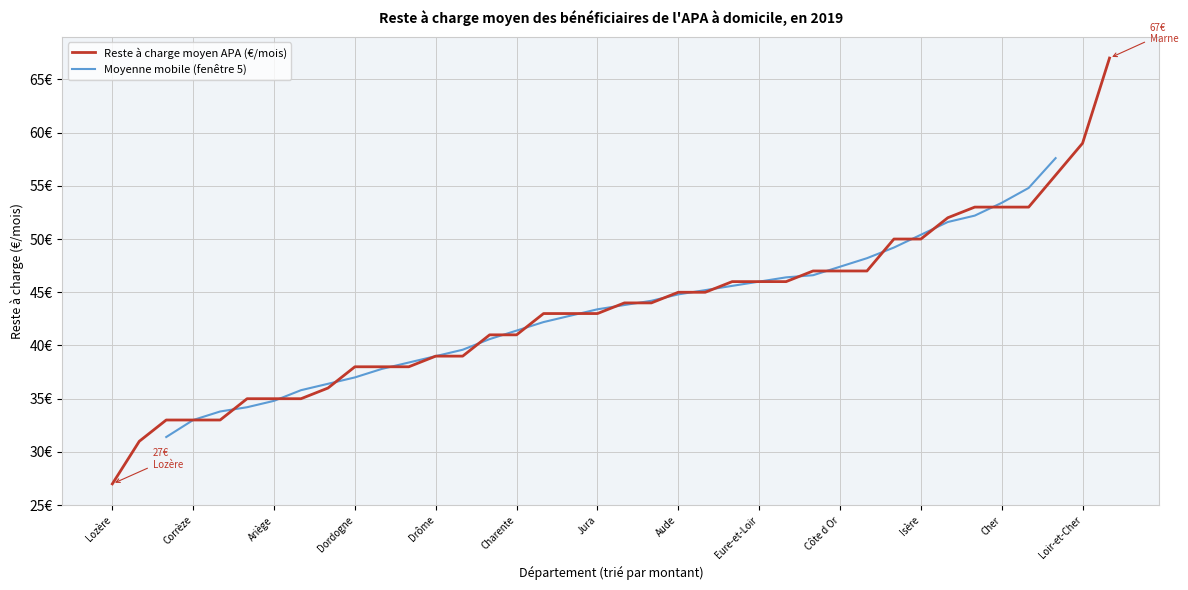

List the labels in order of value, smallest first.

Lozère, Gers, Ardennes, Corrèze, Haute-Loire, Ardèche, Ariège, Aveyron, Creuse, Dordogne, Lot-et-Garonne, Nièvre, Drôme, Orne, Alpes de Haute-Provence, Charente, Allier, Côtes d Armor, Jura, Indre, Maine-et-Loire, Aude, Meuse, Alpes maritimes, Eure-et-Loir, Haute-Garonne, Ain, Côte d Or, Mayenne, Calvados, Isère, Haute-Marne, Aube, Cher, Oise, Morbihan, Loir-et-Cher, Marne